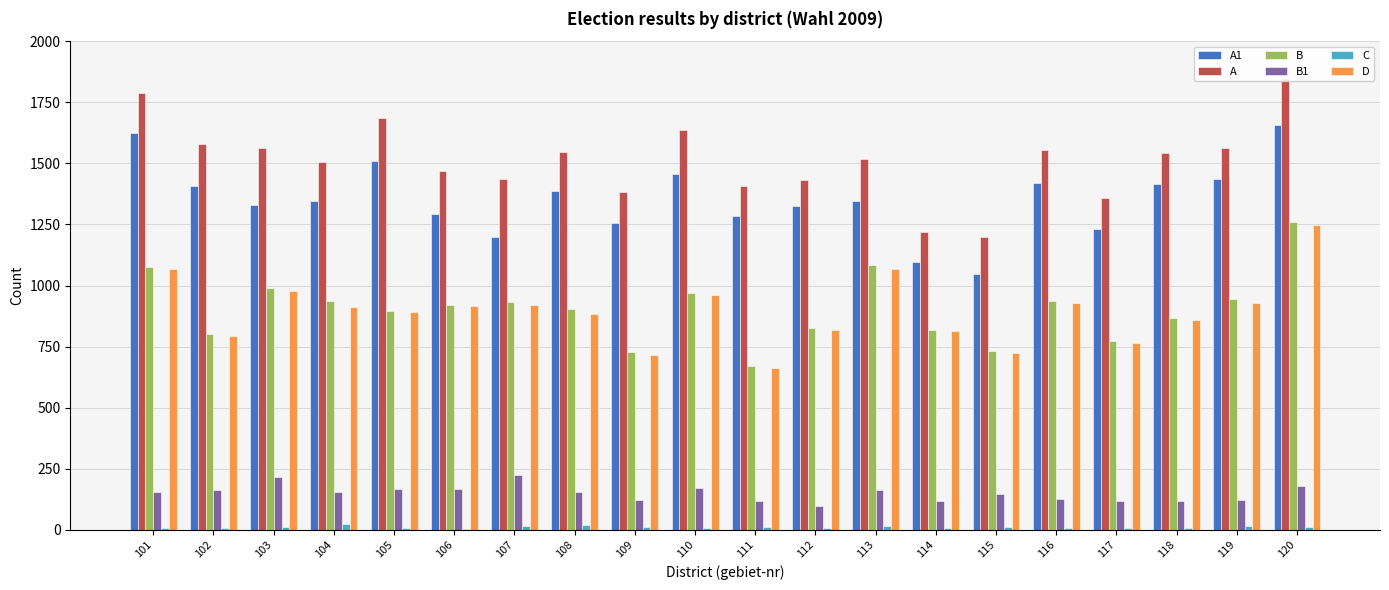

What is the approximate value of D at 109, to the nearest 50?

700